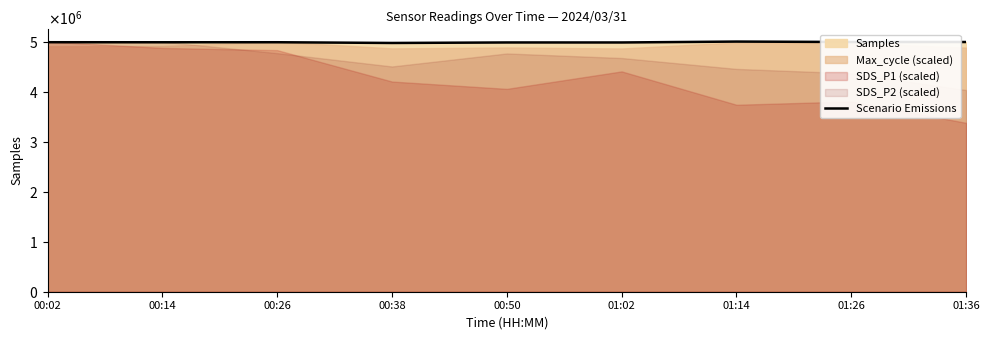

Reading right to left, extract all data points from this chart.

5009126	5009241	5017889	4999967	5000090	4989993	5004621	5003927	5005131